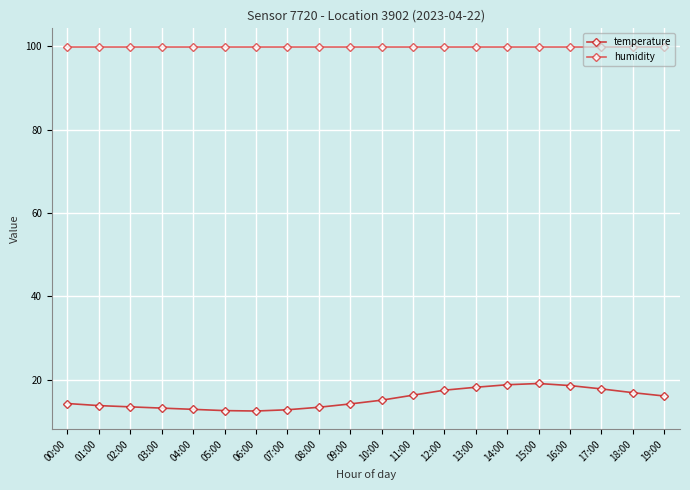

What is the total value across all series at 14:00?

118.7